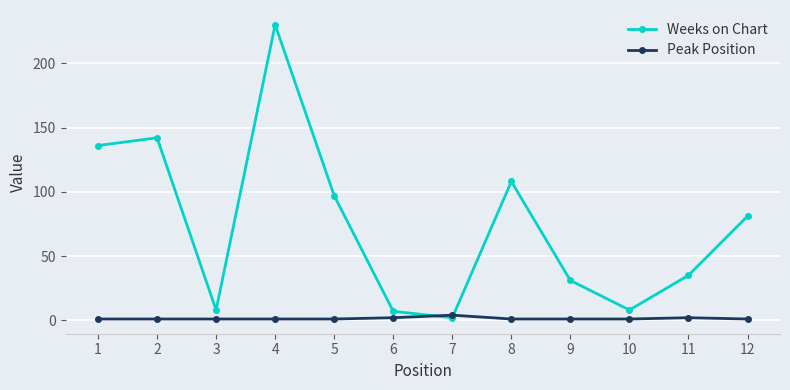

Between 1 and 6, which series saw the biggest shift?

Weeks on Chart